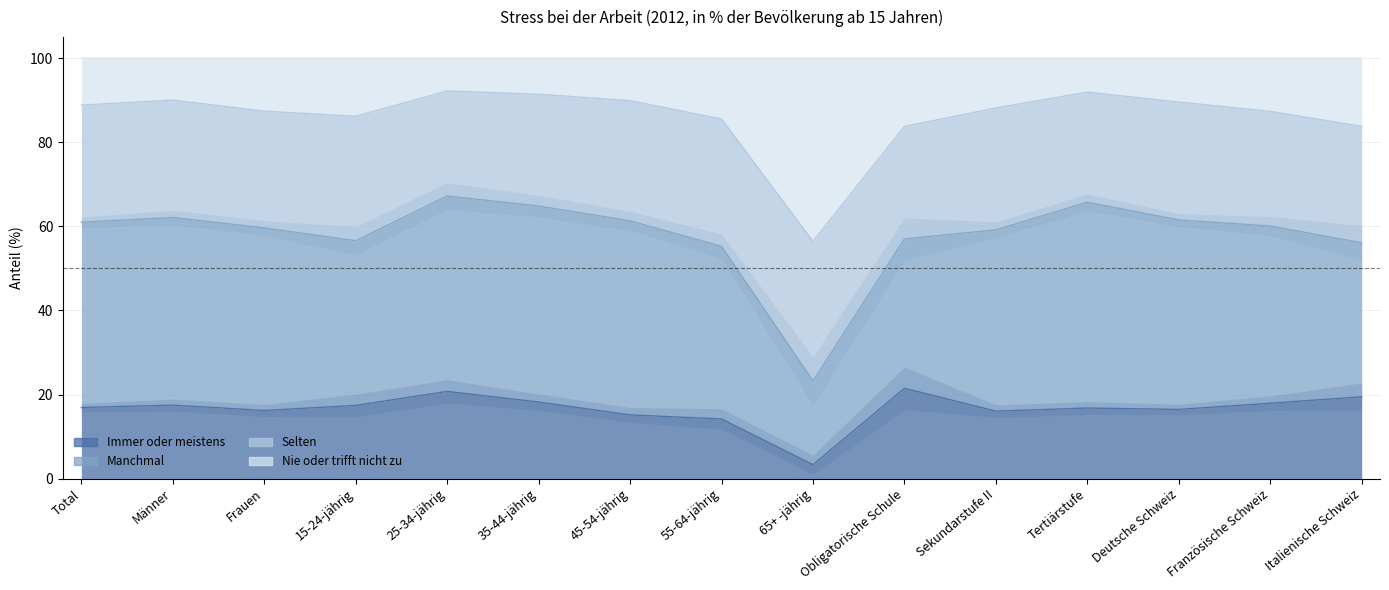

What is the average value of the Immer oder meistens series?

16.5